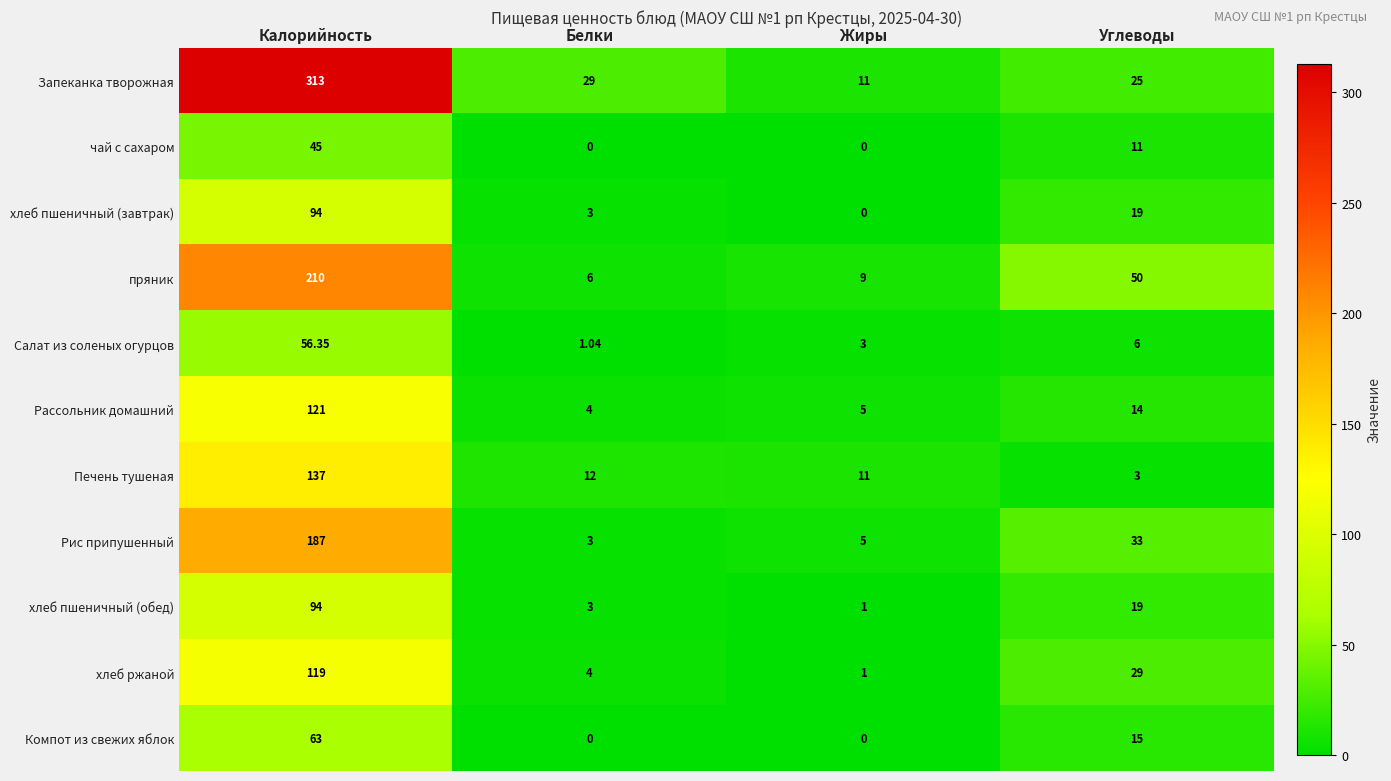

Which category has the lowest value in the Рис припушенный series?

Белки